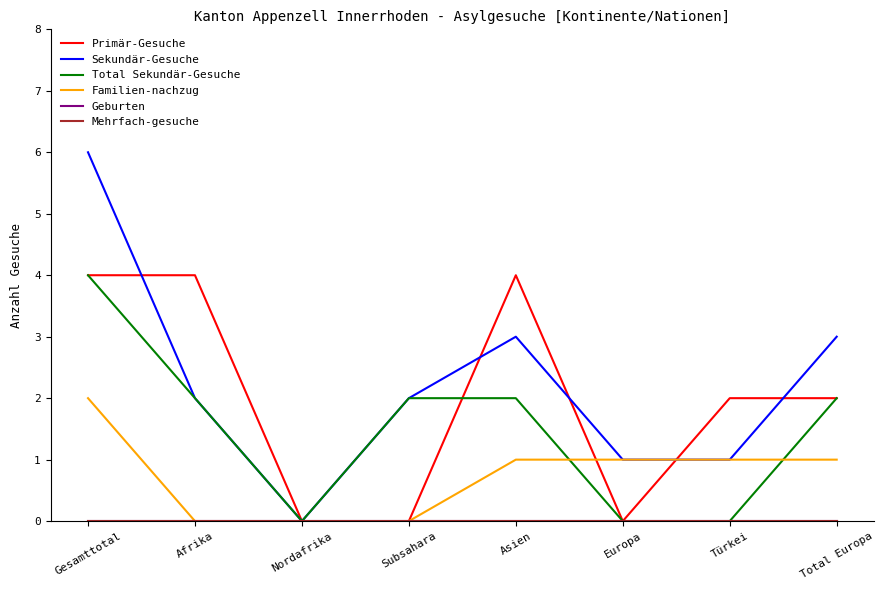

True or false: Geburten has a value of 0 at Türkei.

True